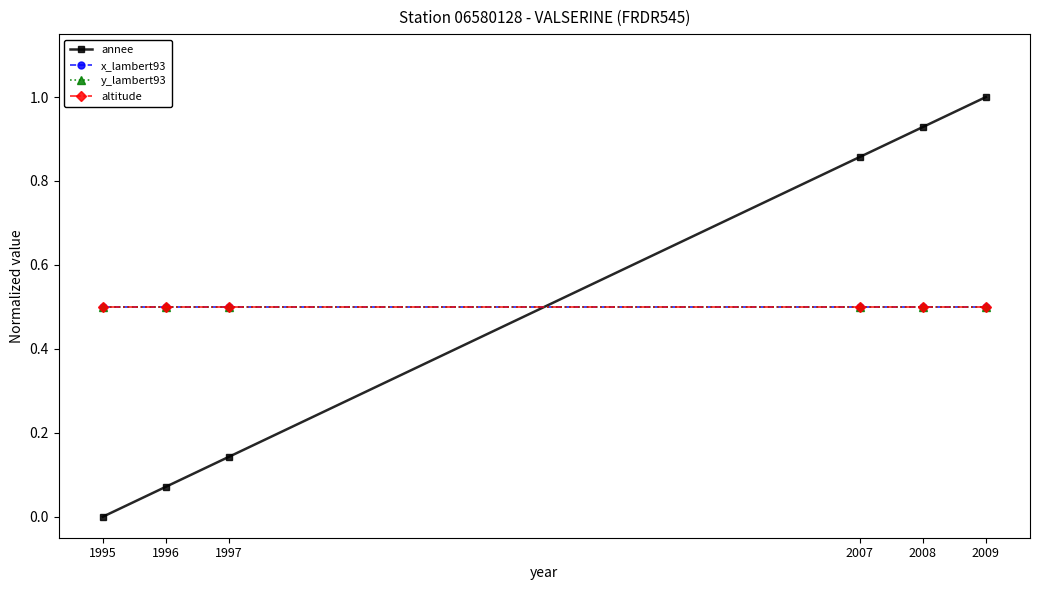

Reading left to right, transcribe all the data shown in this chart.

annee: 2009=1.0	2008=0.9	2007=0.9	1997=0.1	1996=0.1	1995=0.0
x_lambert93: 2009=0.5	2008=0.5	2007=0.5	1997=0.5	1996=0.5	1995=0.5
y_lambert93: 2009=0.5	2008=0.5	2007=0.5	1997=0.5	1996=0.5	1995=0.5
altitude: 2009=0.5	2008=0.5	2007=0.5	1997=0.5	1996=0.5	1995=0.5